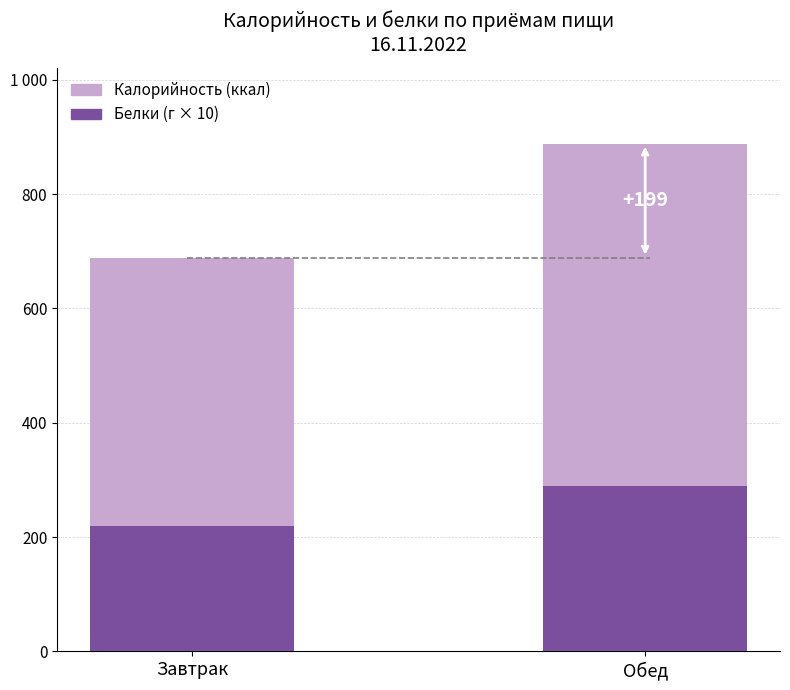

Read the Калорийность (ккал) value at Обед.

888